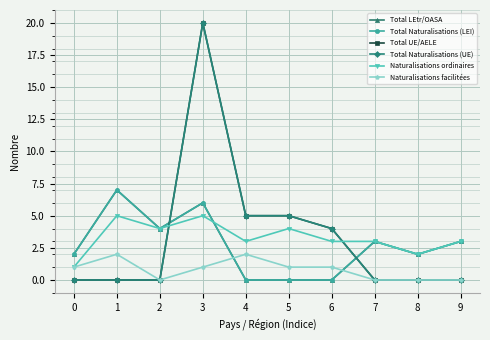

Where do Total Naturalisations (LEI) and Total UE/AELE first cross each other?

2 and 3